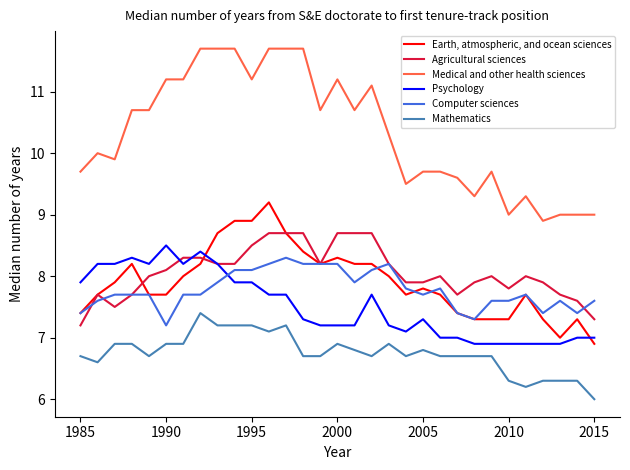

Which series has the largest total across all categories?

Medical and other health sciences